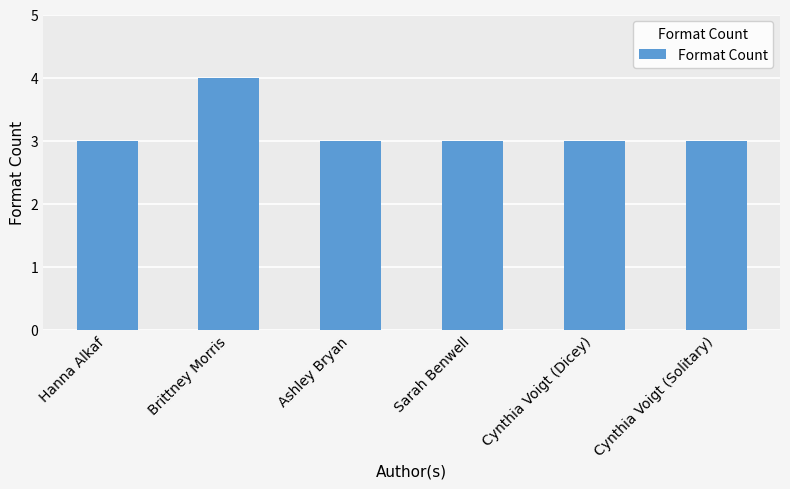

Does the chart contain any negative values?

No